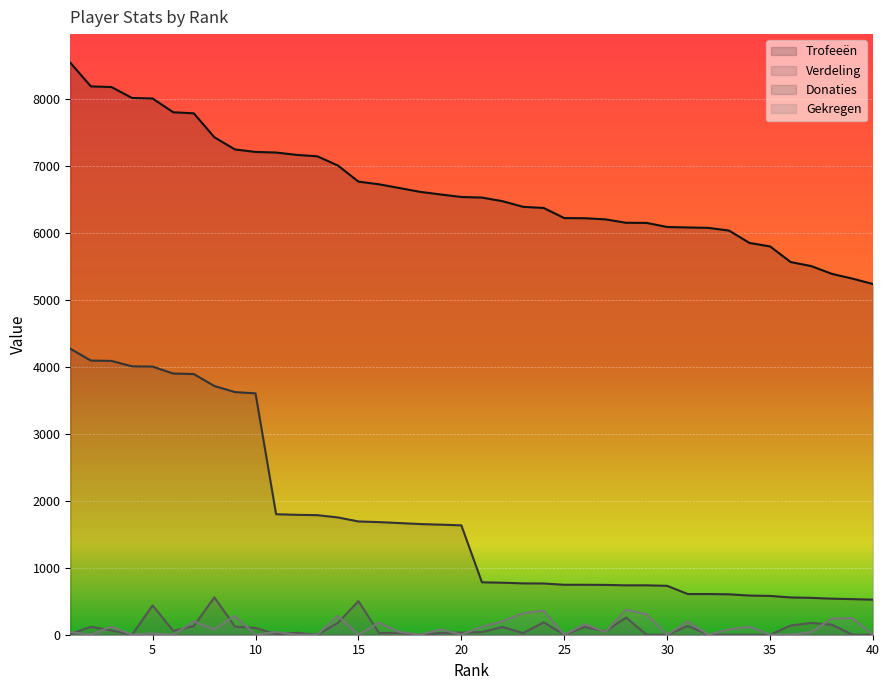

Reading right to left, transcribe all the data shown in this chart.

Trofeeën: 5232	5313	5384	5500	5560	5793	5845	6030	6070	6076	6083	6144	6146	6197	6214	6216	6367	6384	6468	6522	6531	6568	6607	6664	6720	6760	7001	7138	7159	7194	7203	7240	7422	7779	7795	8000	8008	8171	8181	8534
Verdeling: 523	531	538	550	556	579	584	603	607	607	729	737	737	743	745	745	764	766	776	782	1632	1642	1651	1666	1680	1690	1750	1784	1789	1798	3601	3620	3711	3889	3897	4000	4004	4085	4090	4267
Donaties: 0	0	150	176	138	0	0	0	0	132	0	0	256	50	116	0	185	24	116	40	32	26	0	28	26	501	177	0	29	8	101	122	557	130	58	438	0	64	118	10
Gekregen: 0	248	240	40	0	0	120	80	0	200	0	304	376	40	160	0	360	320	200	120	0	80	0	40	180	0	280	0	0	40	0	280	80	200	0	20	0	120	0	40